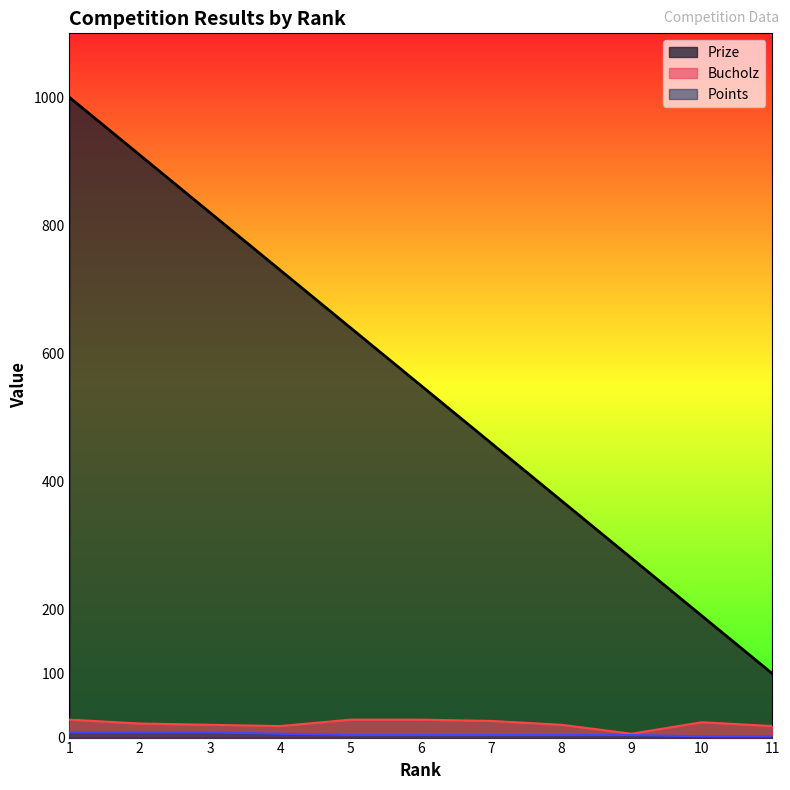

What is the average value of the Bucholz series?

22